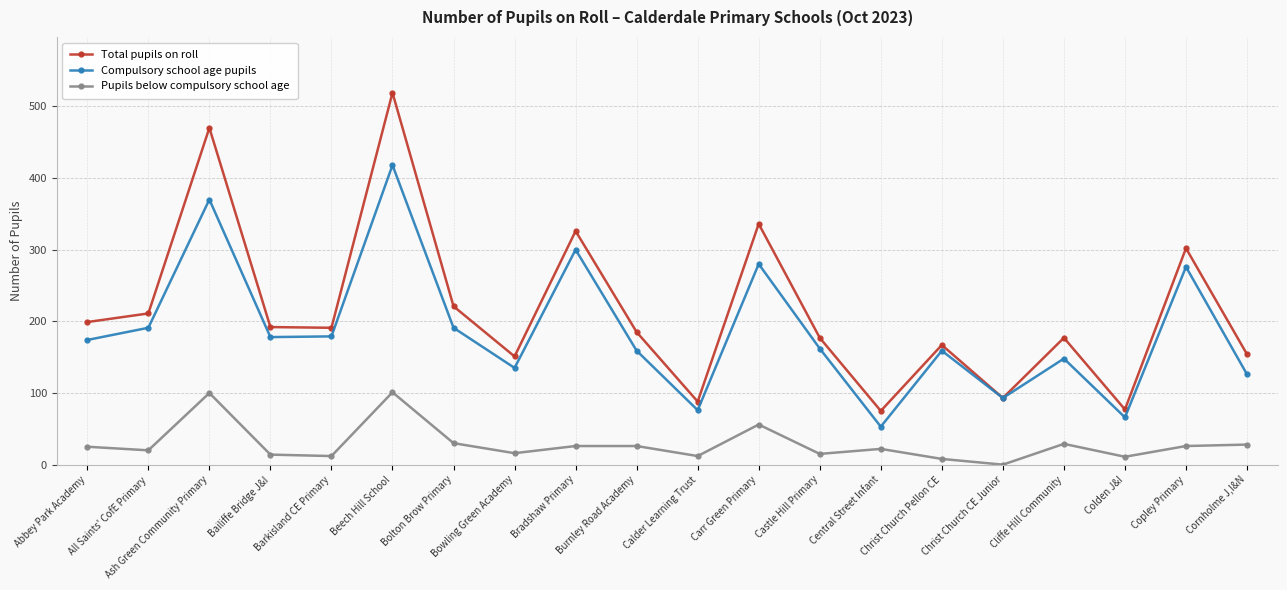

How many values in the Total pupils on roll series are below 191?

10